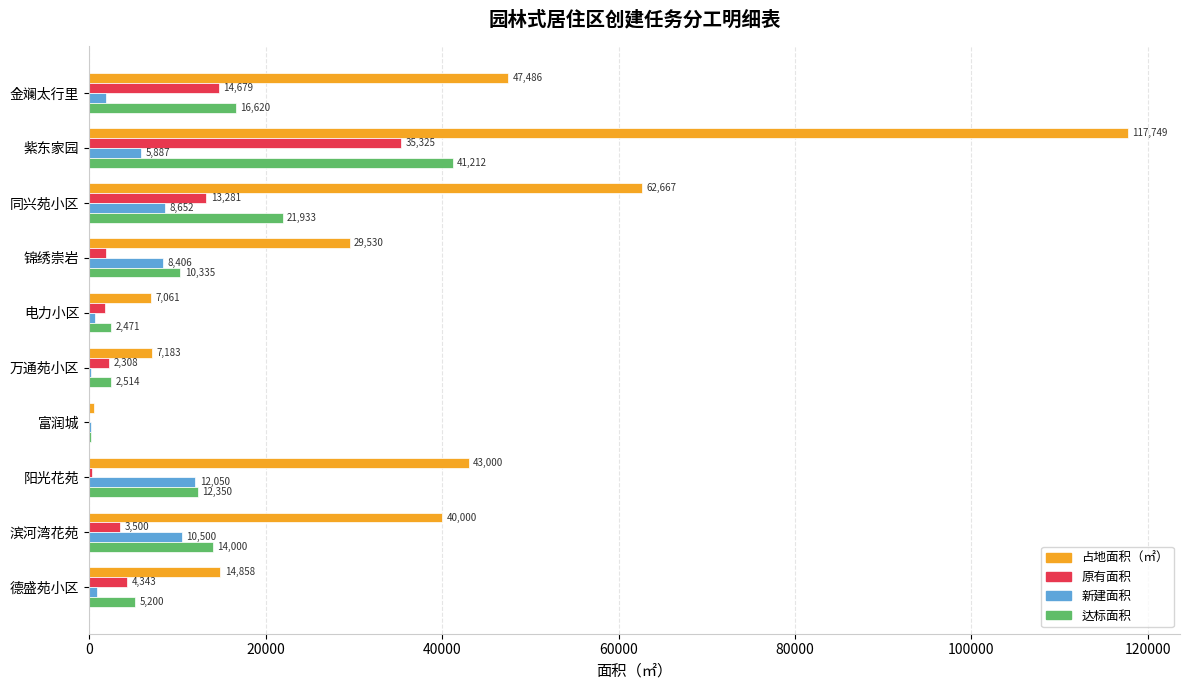

Between 金斓太行里 and 阳光花苑, which series saw the biggest shift?

原有面积